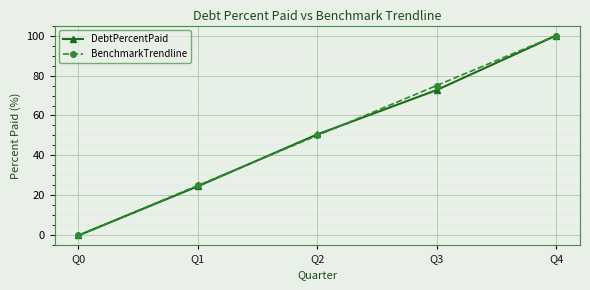

Reading right to left, what are all the values shown in this chart?

DebtPercentPaid: Q4=100.0	Q3=72.7	Q2=50.5	Q1=24.6	Q0=0.0
BenchmarkTrendline: Q4=100.0	Q3=75.0	Q2=50.0	Q1=25.0	Q0=0.0